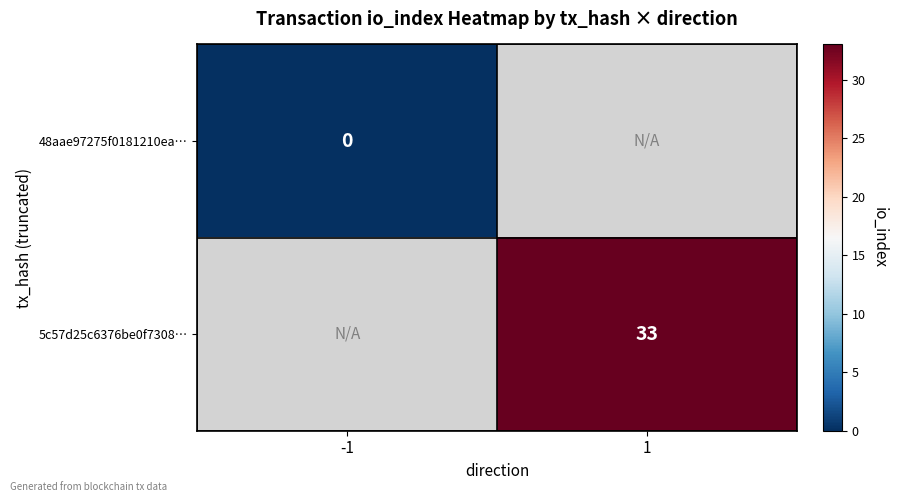

How many series are shown in this chart?

2